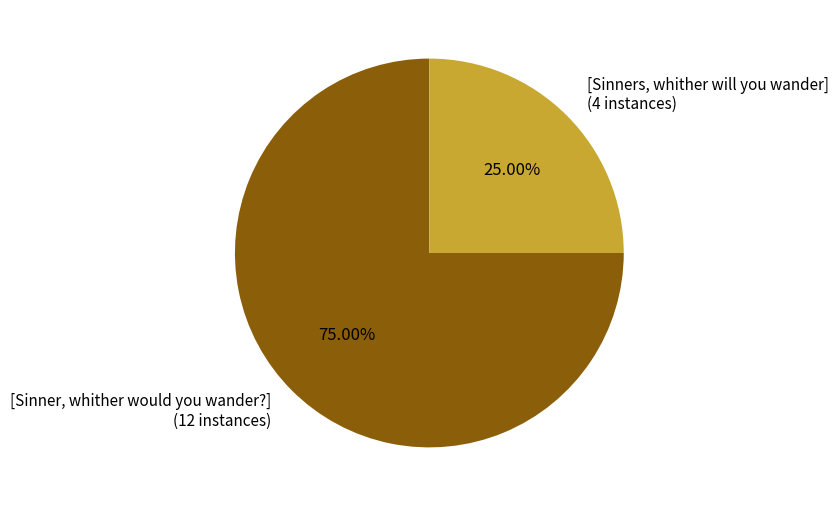

True or false: [Sinners, whither will you wander] accounts for 25% of the total.

True